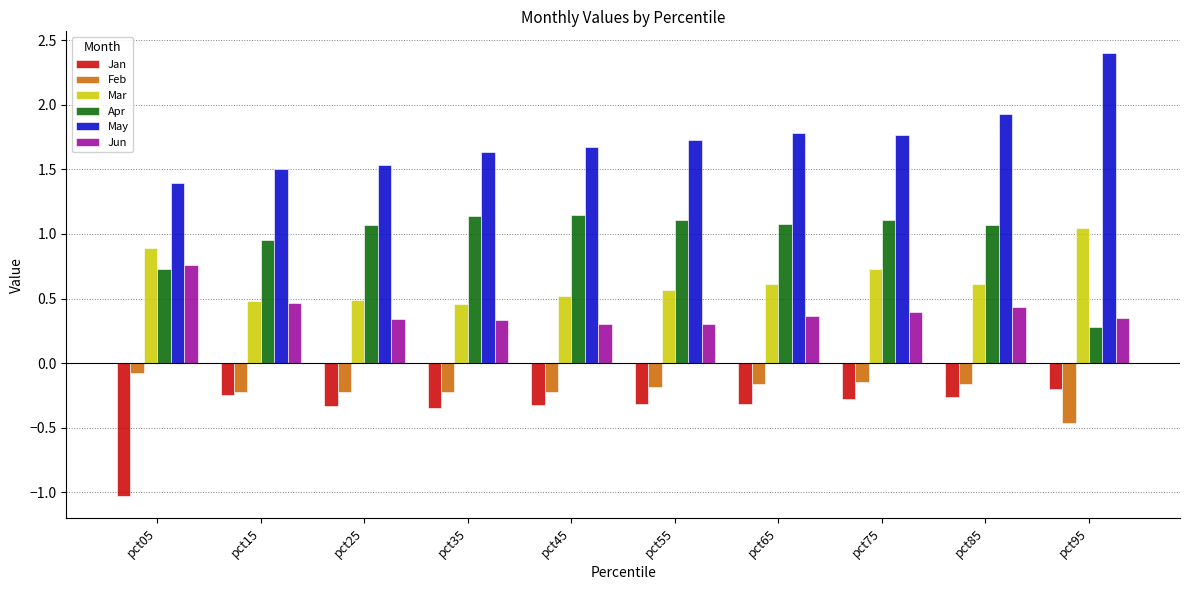

Does the chart contain stacked bars?

No